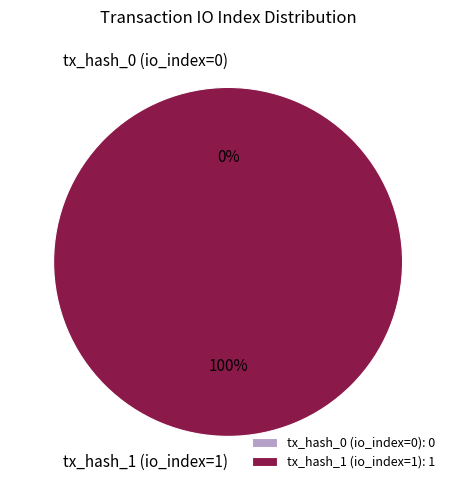

Does tx_hash_0 (io_index=0) account for over 50% of the chart?

No